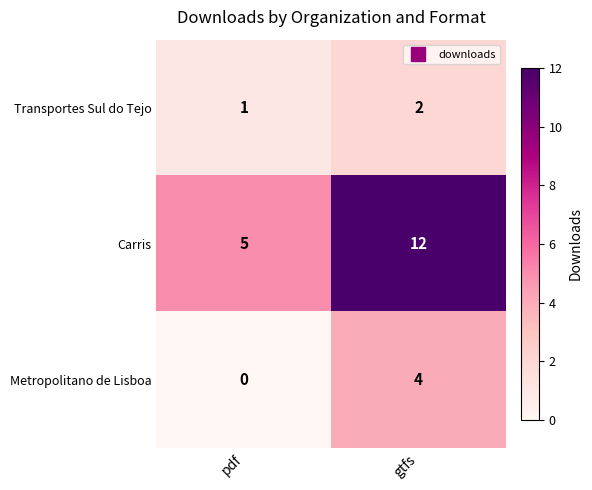

What is the difference between the highest and lowest values at pdf?

5